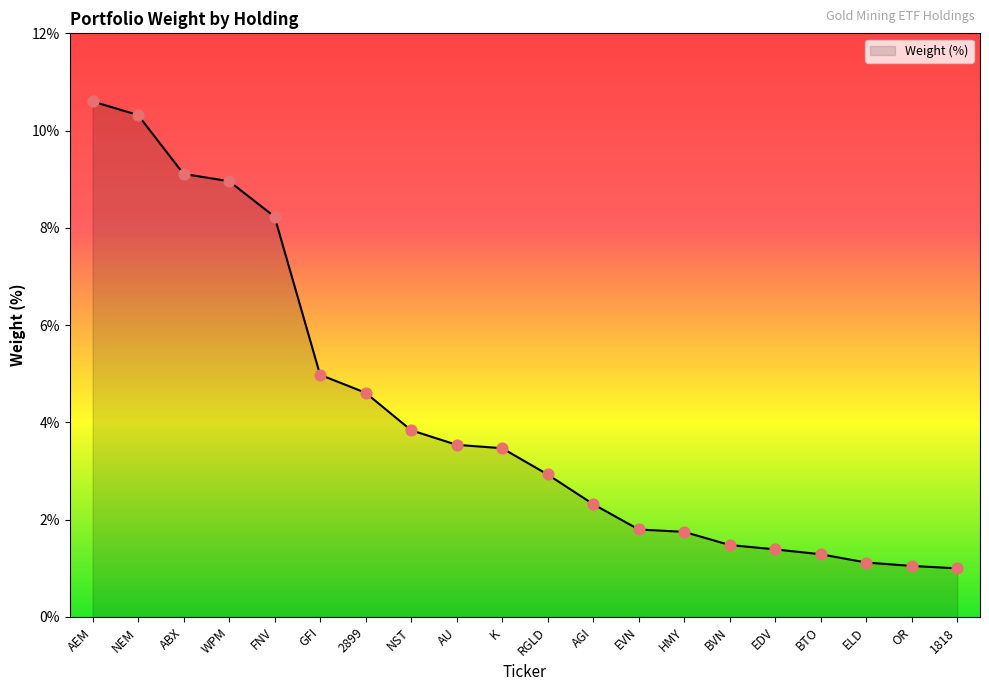

Which has a higher value, HMY or ABX?

ABX